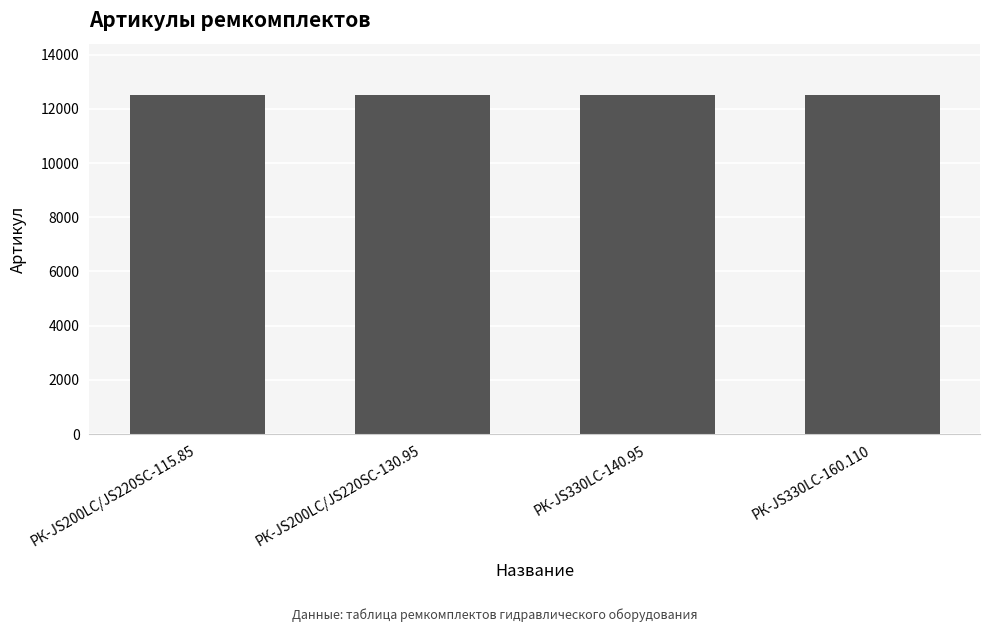

What is the average value?

12524